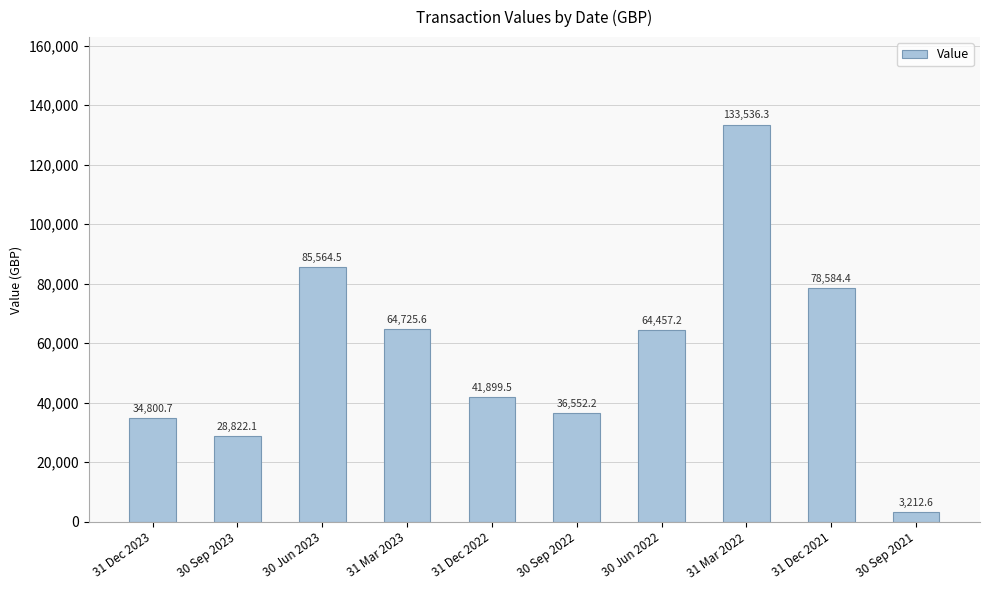

Which label corresponds to the smallest value in the chart?

30 Sep 2021